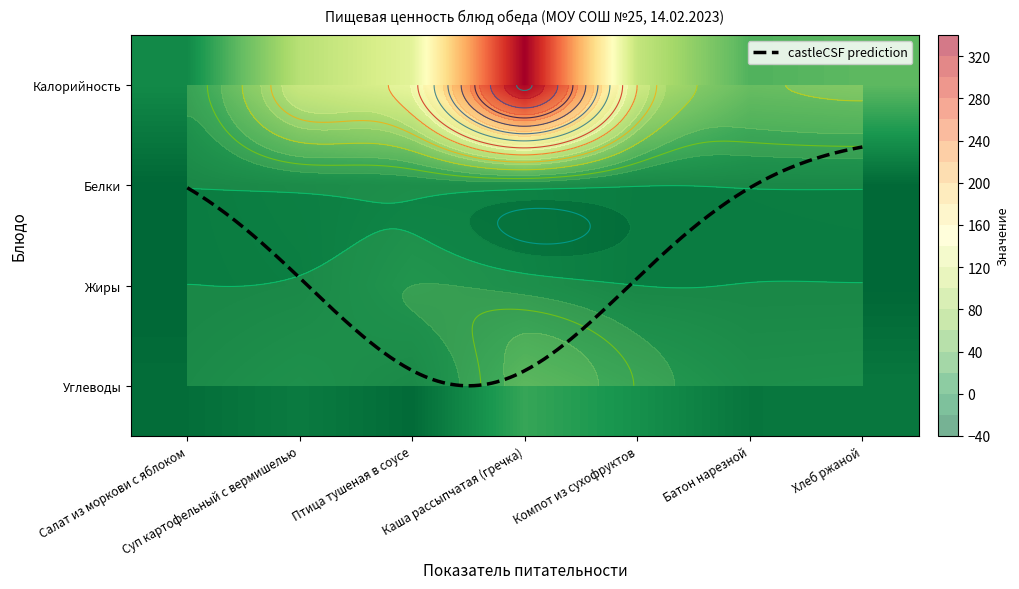

Reading left to right, what are all the values shown in this chart?

Калорийность: Салат из моркови с яблоком=23.9	Суп картофельный с вермишелью=111.5	Птица тушеная в соусе=142.0	Каша рассыпчатая (гречка)=332.0	Компот из сухофруктов=119.5	Батон нарезной=57.2	Хлеб ржаной=63.0
Белки: Салат из моркови с яблоком=0.6	Суп картофельный с вермишелью=6.0	Птица тушеная в соусе=10.0	Каша рассыпчатая (гречка)=10.0	Компот из сухофруктов=1.0	Батон нарезной=1.5	Хлеб ржаной=2.0
Жиры: Салат из моркови с яблоком=0.1	Суп картофельный с вермишелью=3.0	Птица тушеная в соусе=20.0	Каша рассыпчатая (гречка)=12.0	Компот из сухофруктов=0.1	Батон нарезной=0.6	Хлеб ржаной=0.6
Углеводы: Салат из моркови с яблоком=5.1	Суп картофельный с вермишелью=14.0	Птица тушеная в соусе=3.0	Каша рассыпчатая (гречка)=46.0	Компот из сухофруктов=29.0	Батон нарезной=10.3	Хлеб ржаной=11.7